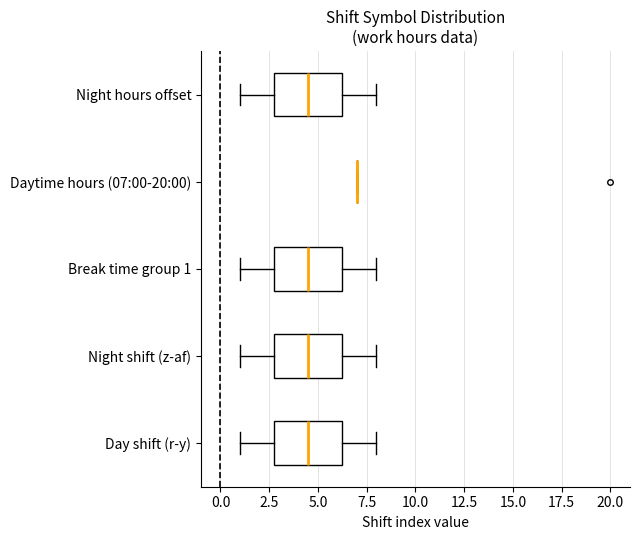

Reading bottom to top, read every box against the x-axis: the position of its median line, the range the box covers, and the ends of its whiskers. The values are not printed on the chart, so give them approximately, as read against the axis.

Day shift (r-y): median 4.5, box 3.0 to 6.5, whiskers 1.0 to 8.0
Night shift (z-af): median 4.5, box 3.0 to 6.5, whiskers 1.0 to 8.0
Break time group 1: median 4.5, box 3.0 to 6.5, whiskers 1.0 to 8.0
Daytime hours (07:00-20:00): box collapsed to a line at 7.0, whiskers 7.0 to 7.0
Night hours offset: median 4.5, box 3.0 to 6.5, whiskers 1.0 to 8.0